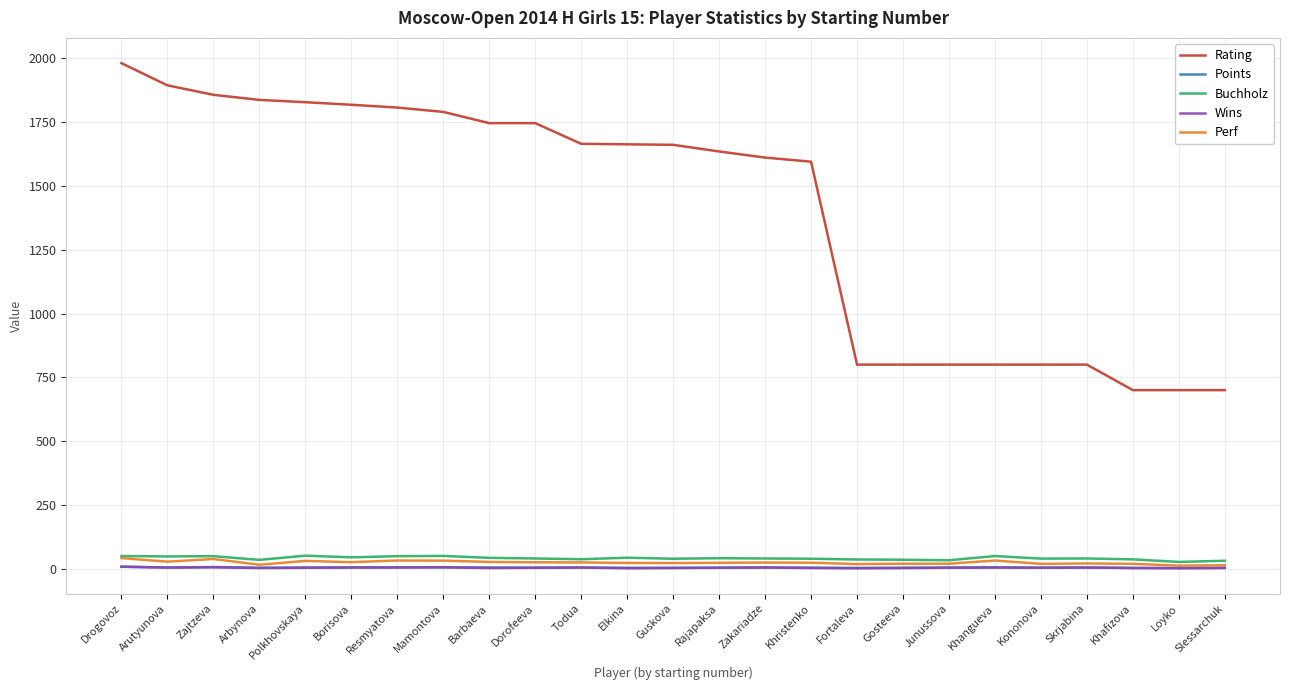

Is the value of Rating at Khafizova greater than the value of Buchholz at Junussova?

Yes